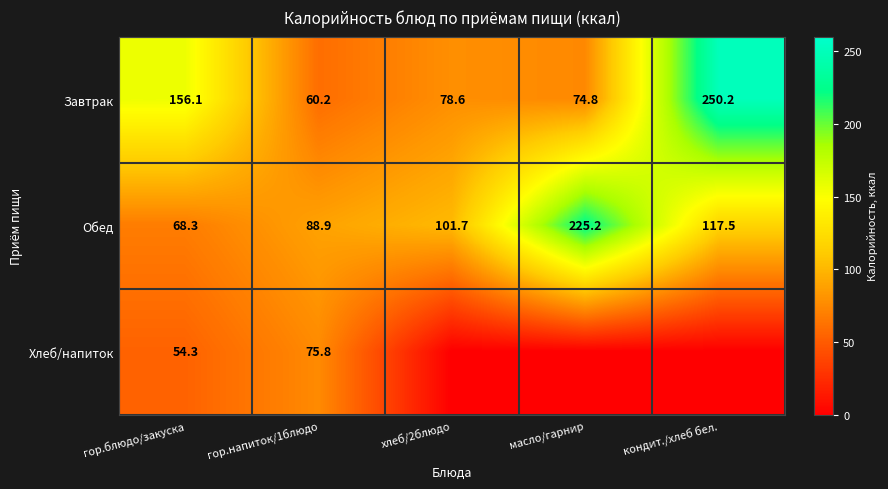

The value of Обед at кондит./хлеб бел. is 78.7. True or false?

False